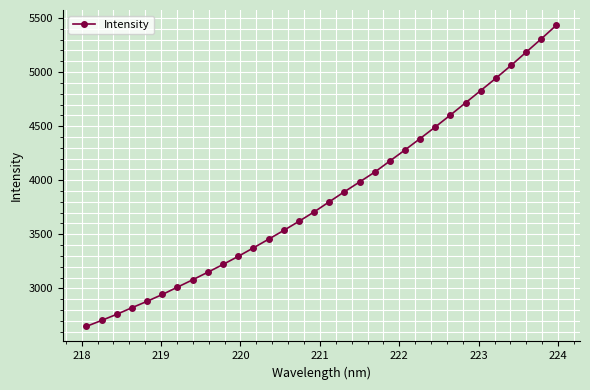

What is the difference between the maximum and second lowest values?

2731.5